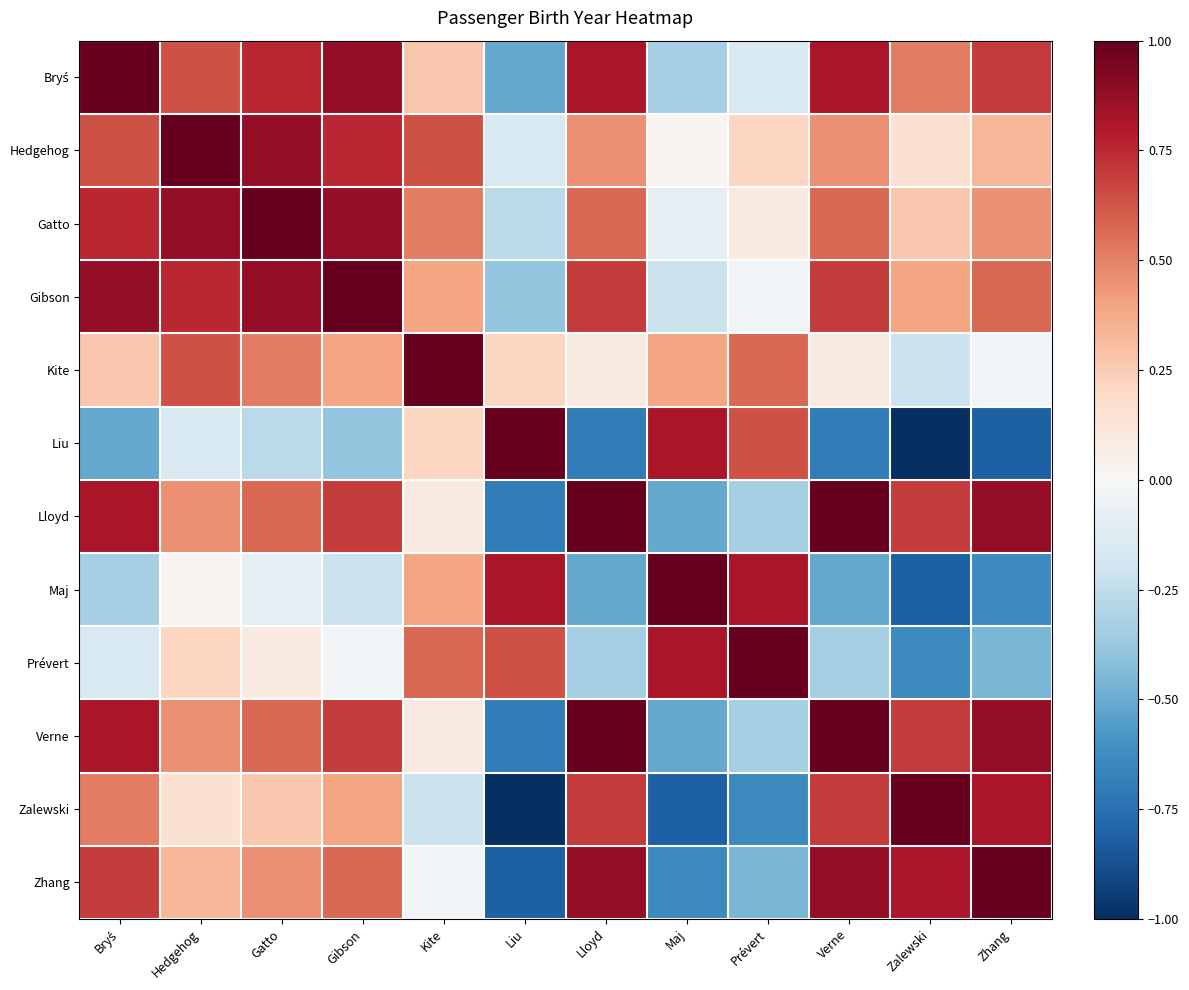

At which category does the chart reach its minimum across all series?

Zalewski